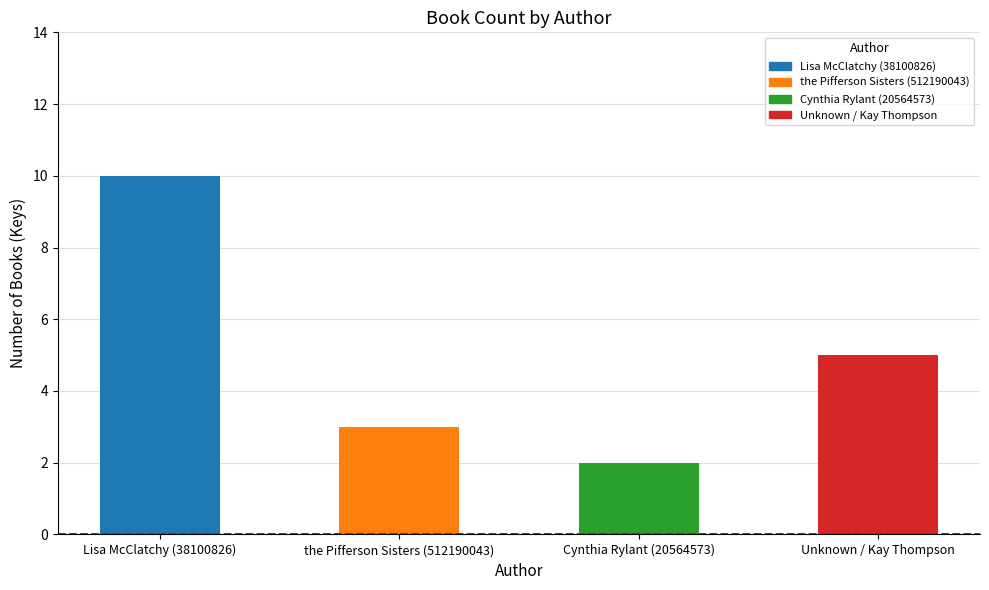

How many distinct data groups are displayed?

4